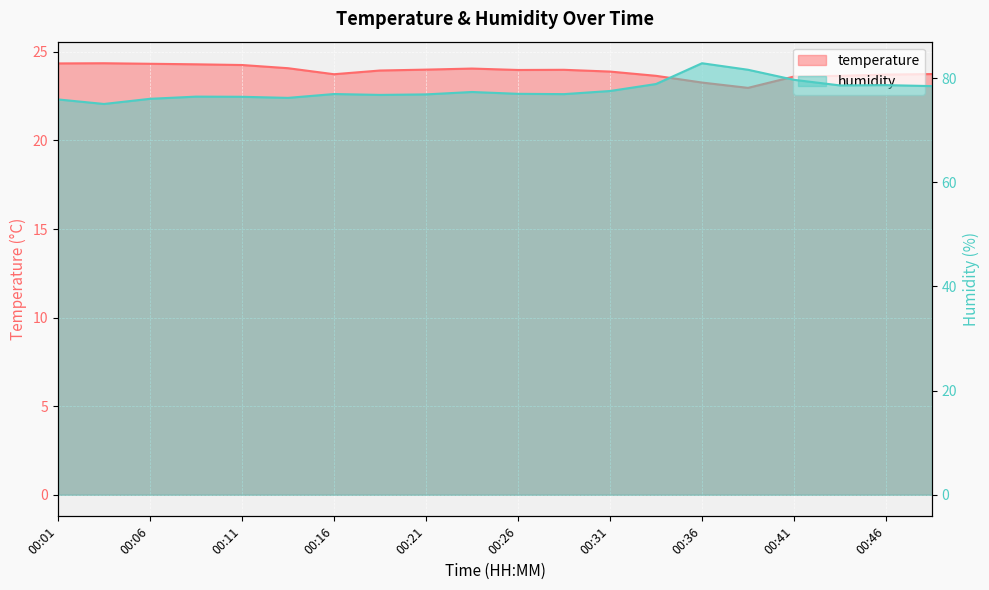

Reading left to right, list all the values displayed in this chart.

temperature: 00:01=24.4	00:03=24.4	00:06=24.3	00:08=24.3	00:11=24.3	00:13=24.1	00:16=23.7	00:18=23.9	00:21=24.0	00:23=24.1	00:26=24.0	00:28=24.0	00:31=23.9	00:33=23.6	00:36=23.3	00:38=23.0	00:41=23.6	00:43=23.6	00:46=23.7	00:48=23.8
humidity: 00:01=75.9	00:03=75.0	00:06=76.0	00:08=76.5	00:11=76.4	00:13=76.2	00:16=77.0	00:18=76.8	00:21=76.9	00:23=77.3	00:26=77.0	00:28=76.9	00:31=77.5	00:33=78.9	00:36=82.9	00:38=81.6	00:41=79.7	00:43=78.6	00:46=78.7	00:48=78.5